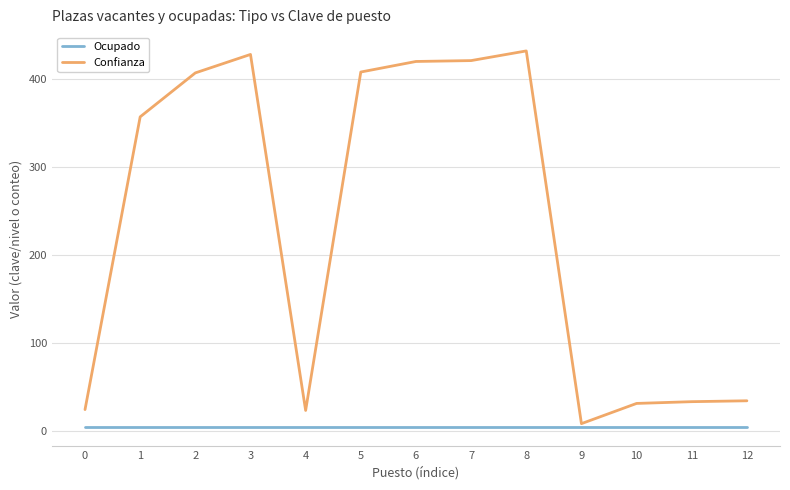

Is this an area chart (filled region under the line)?

No